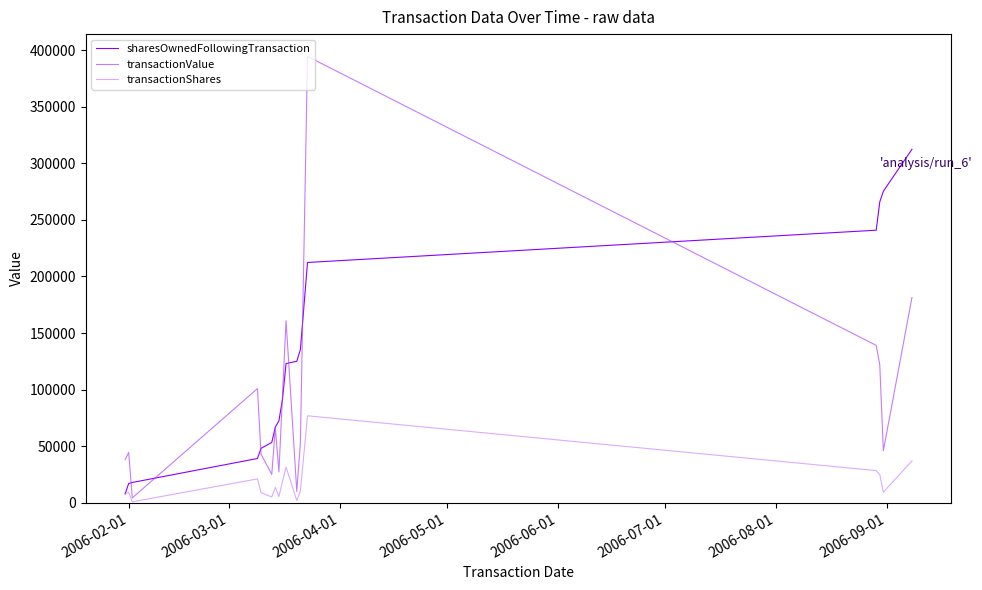

Does the chart have visible grid lines?

No